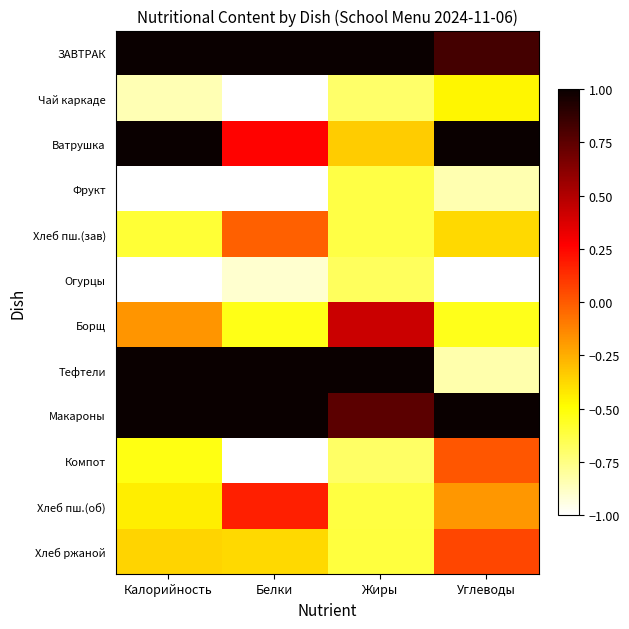

Which label corresponds to the smallest value in the chart?

Углеводы